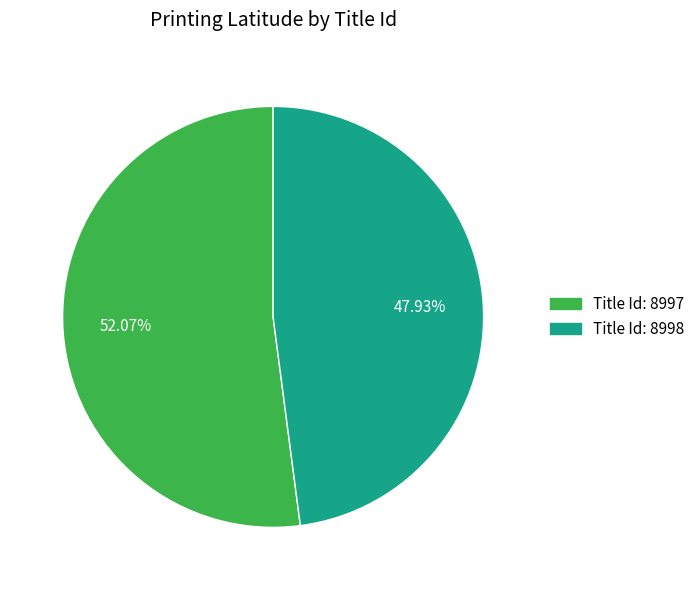

To the nearest percent, what is the average slice percentage?

50%